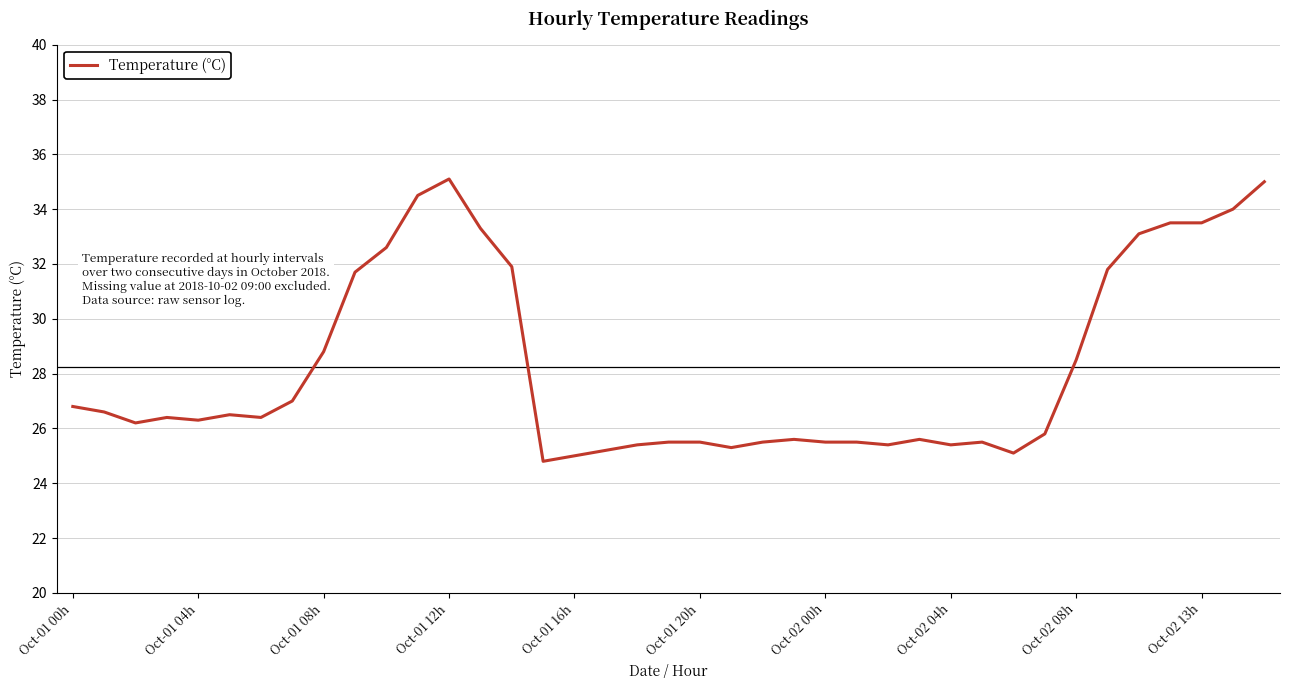

How many lines are shown in the chart?

1